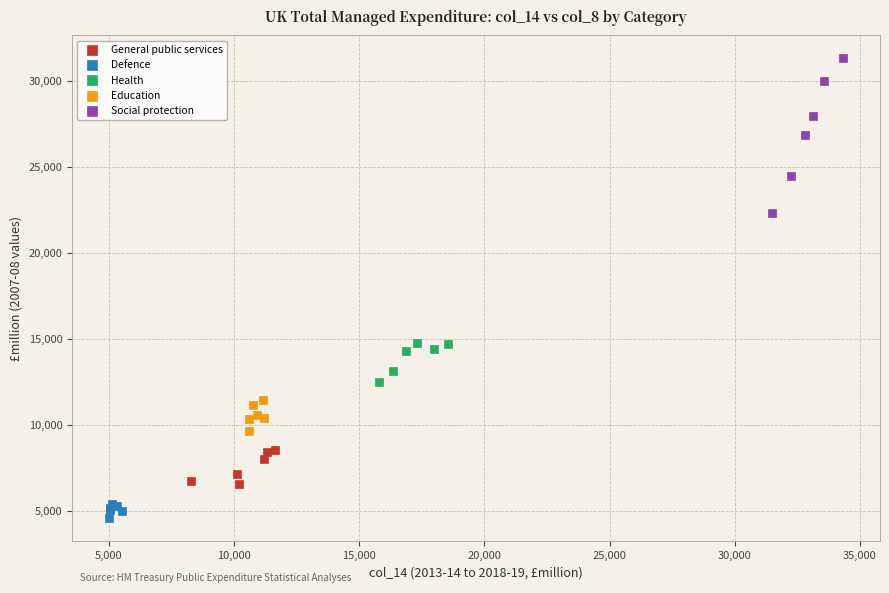

Which series reaches the maximum Y coordinate?

Social protection